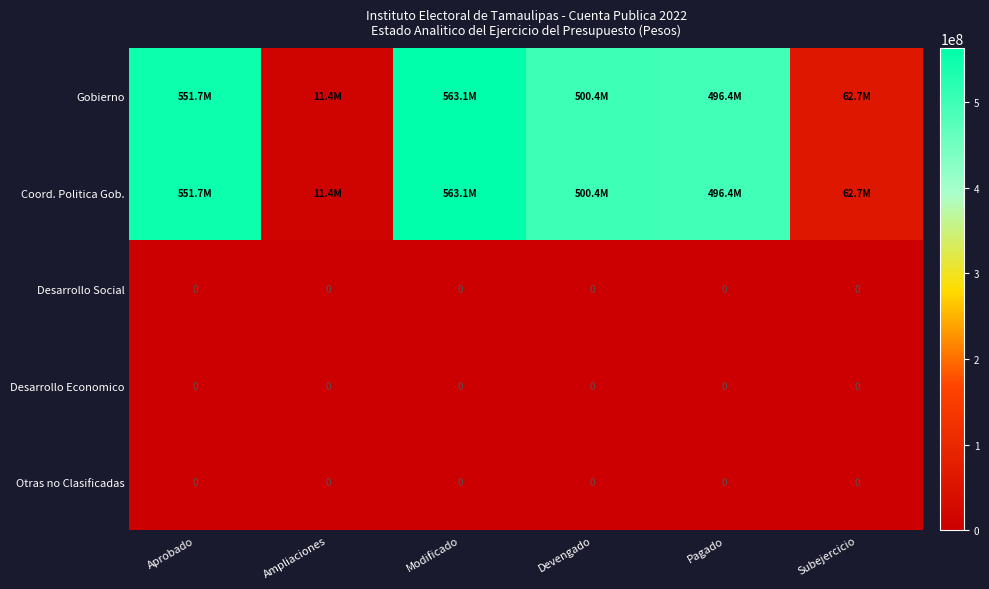

What is the total value across all series at Modificado?

1126109050